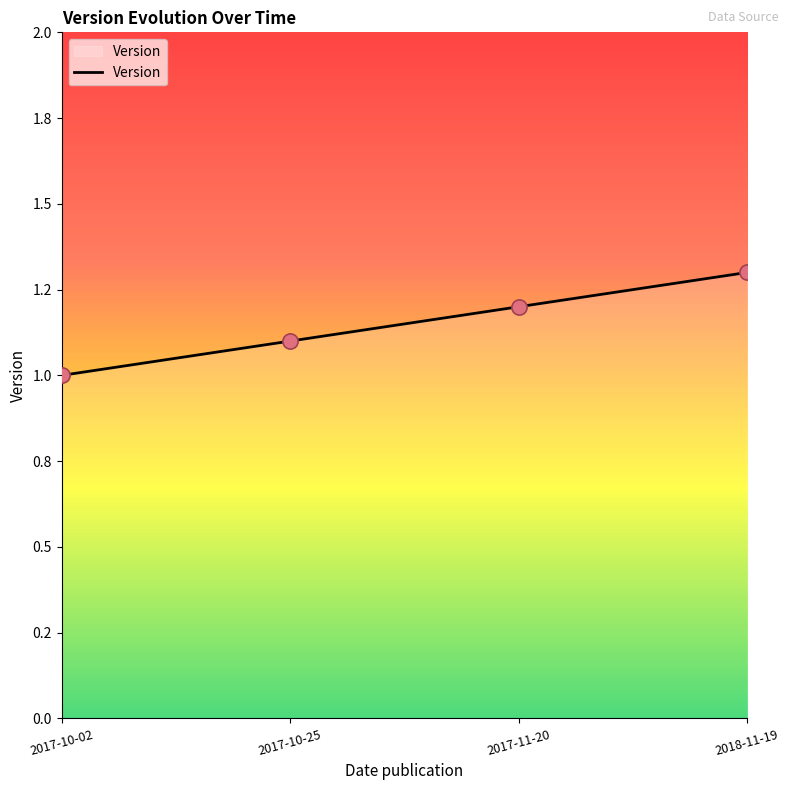

Approximately how many times larger is the value at 2017-10-25 compared to 2018-11-19?

0.8